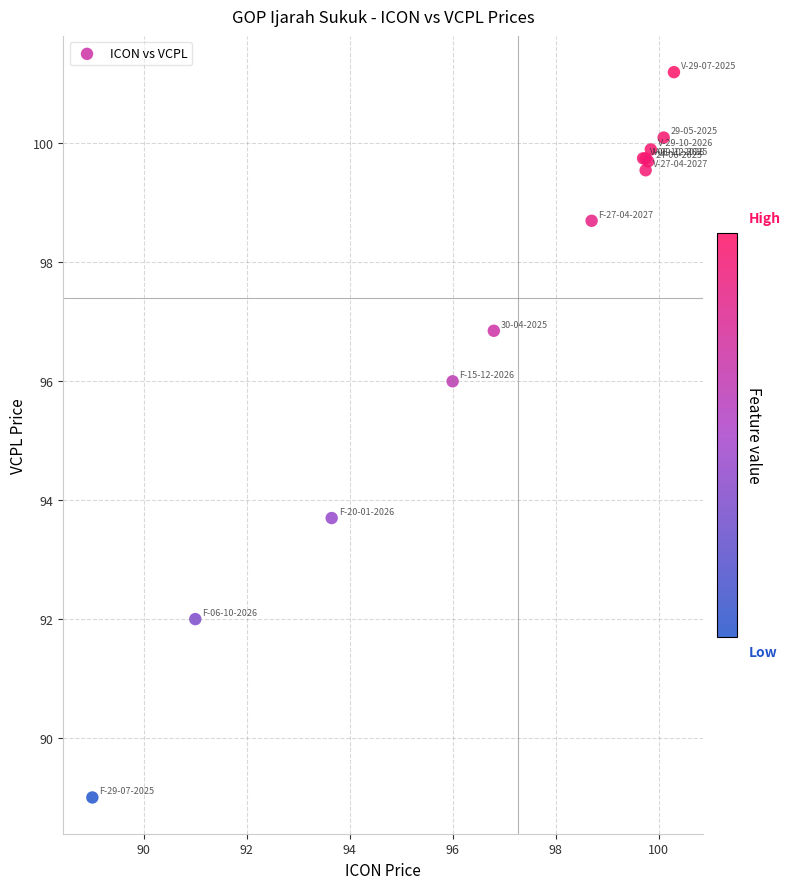

What Y value in the scatter plot is closest to 95?

96.0